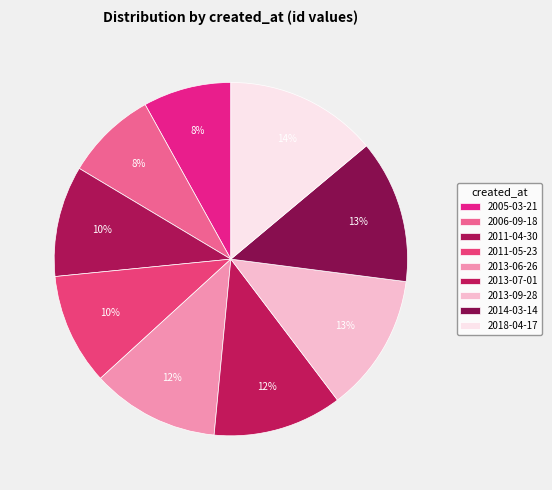

What percentage is NOT represented by 2011-04-30?

89.8%